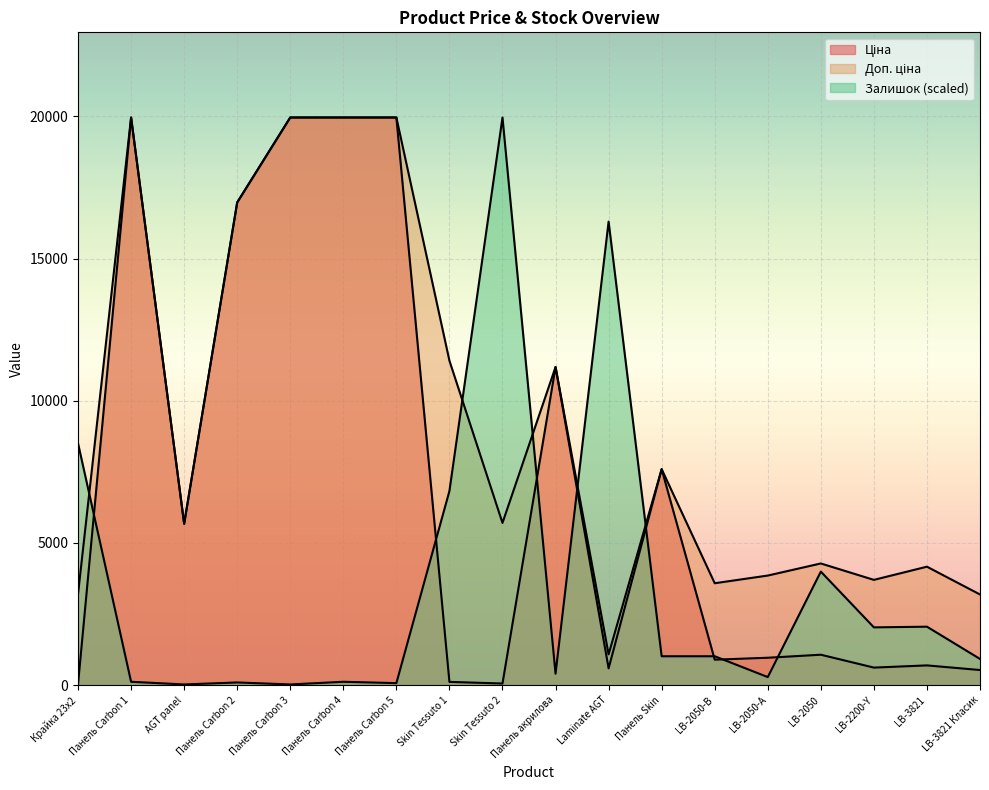

At which category is the sum across all series the highest?

Панель Carbon 1